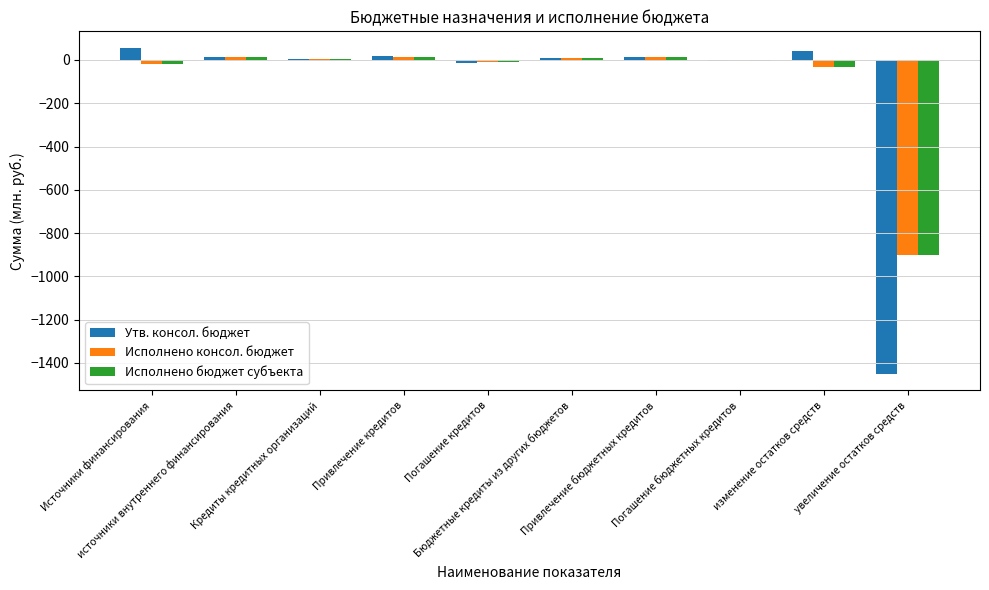

What is the highest value of the Утв. консол. бюджет series?

57.0